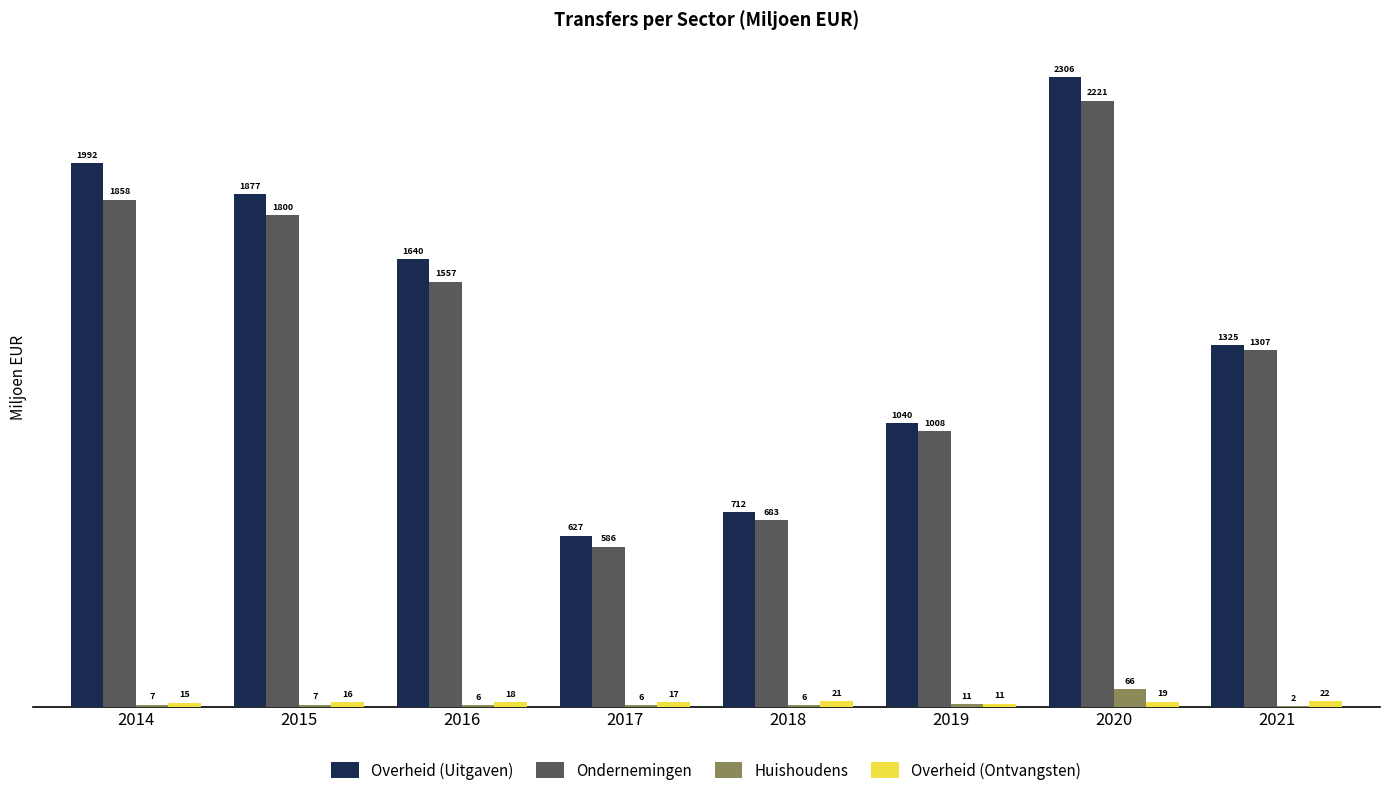

At which category is the sum across all series the highest?

2020